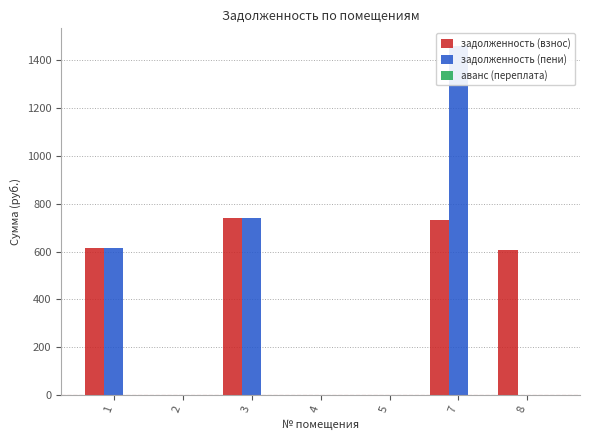

List the series in order of their peak value, highest first.

задолженность (пени), задолженность (взнос), аванс (переплата)